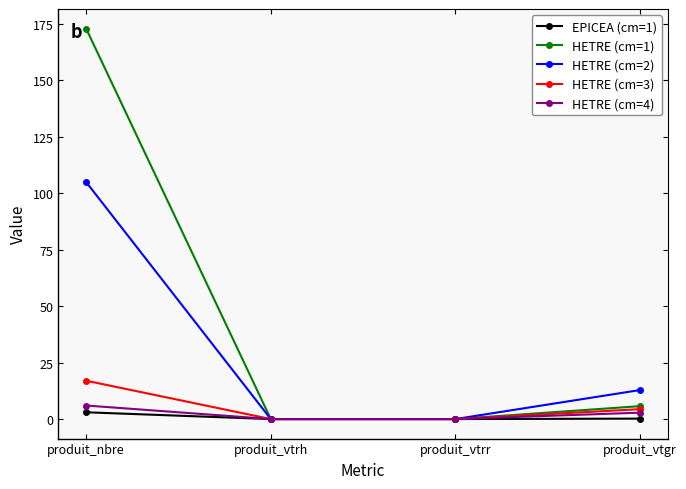

At which category is the sum across all series the highest?

produit_nbre